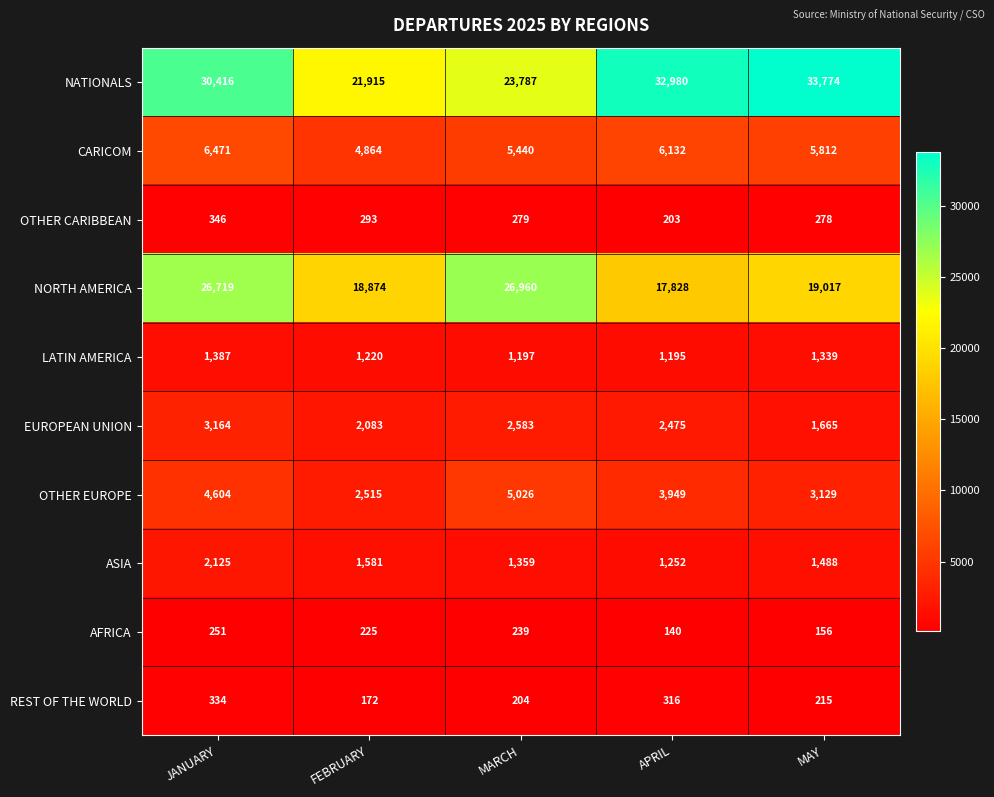

Between JANUARY and MARCH, which series saw the biggest shift?

NATIONALS